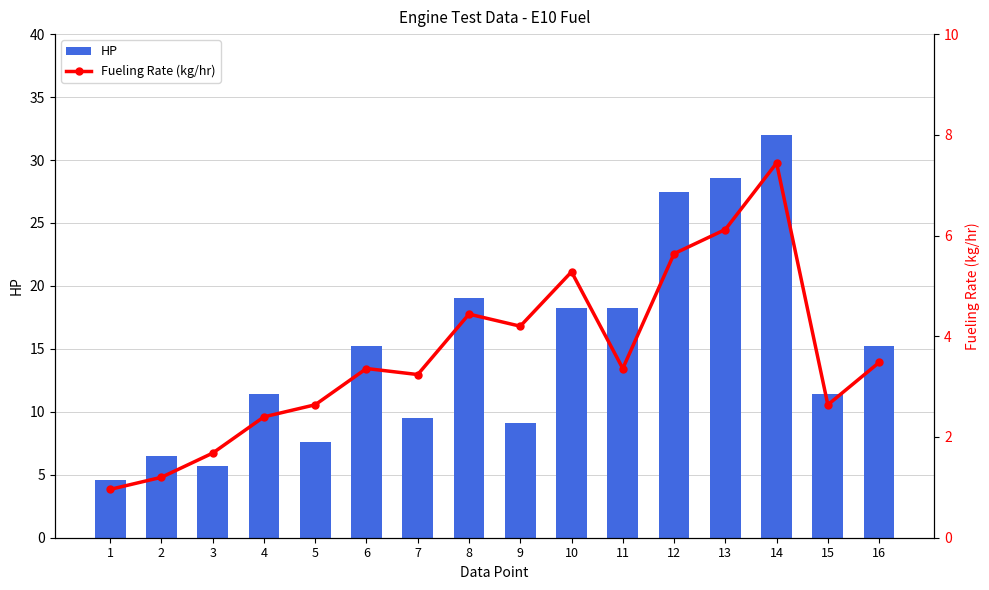

At which label is HP closest to 18?

10